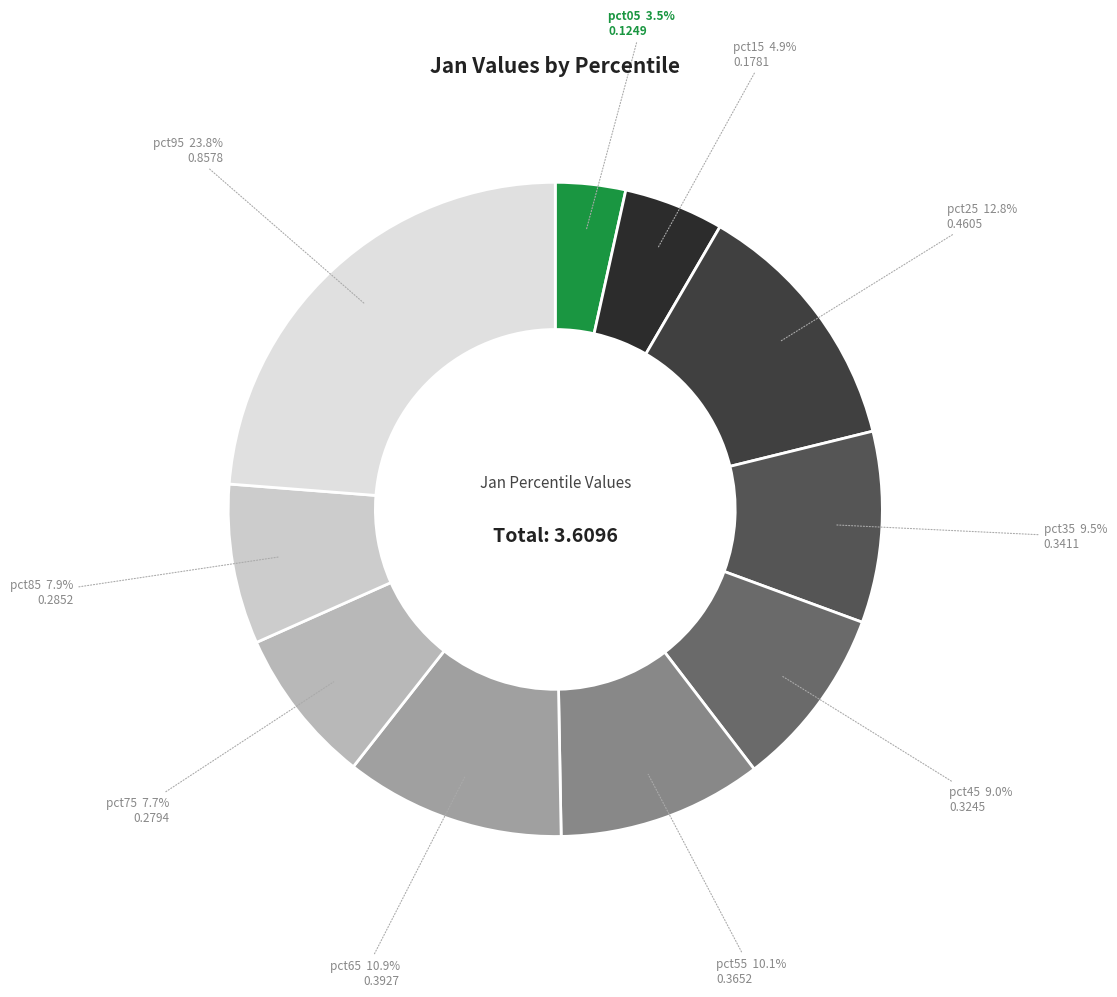

Does any single category account for the majority?

No